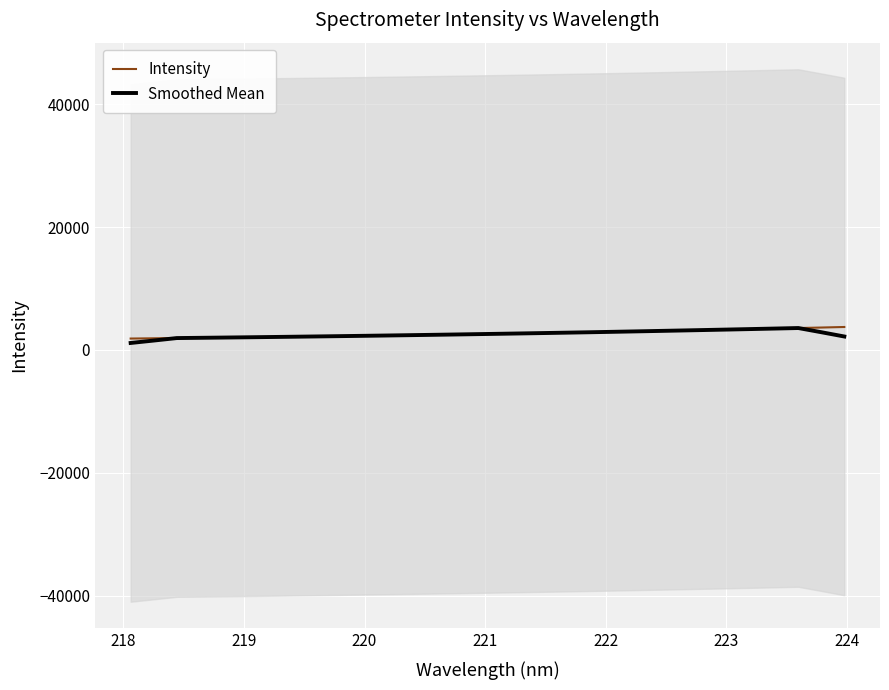

Which series has the largest total across all categories?

Intensity